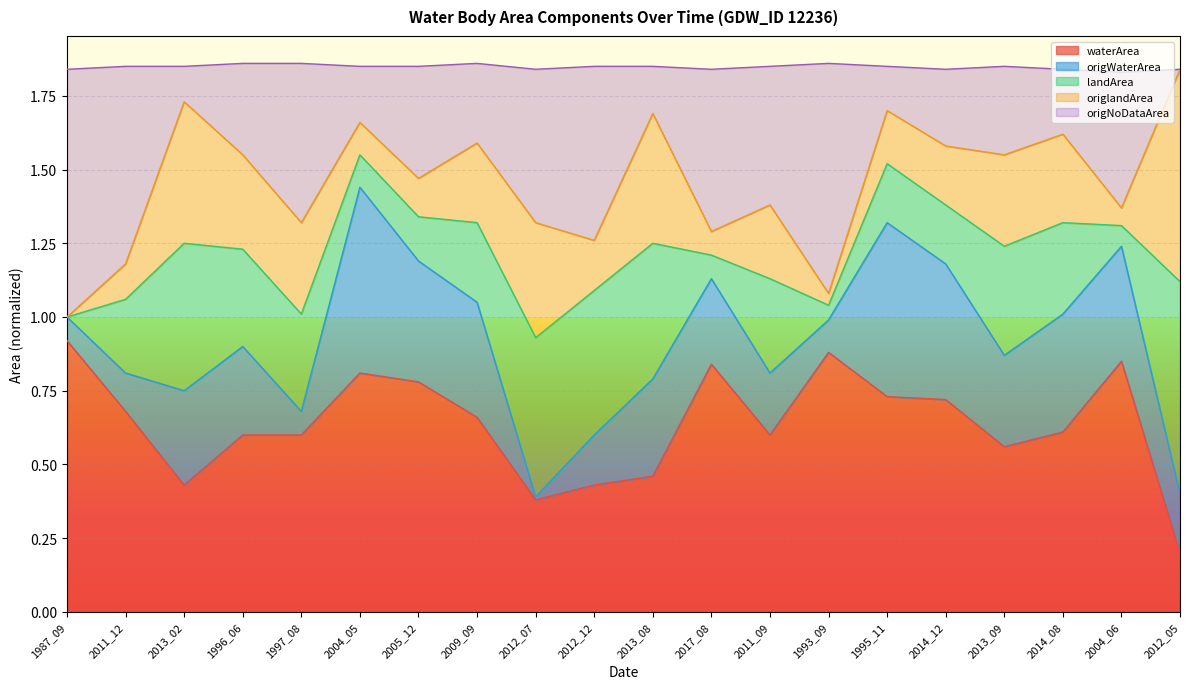

Does the chart display data point markers on the line(s)?

No